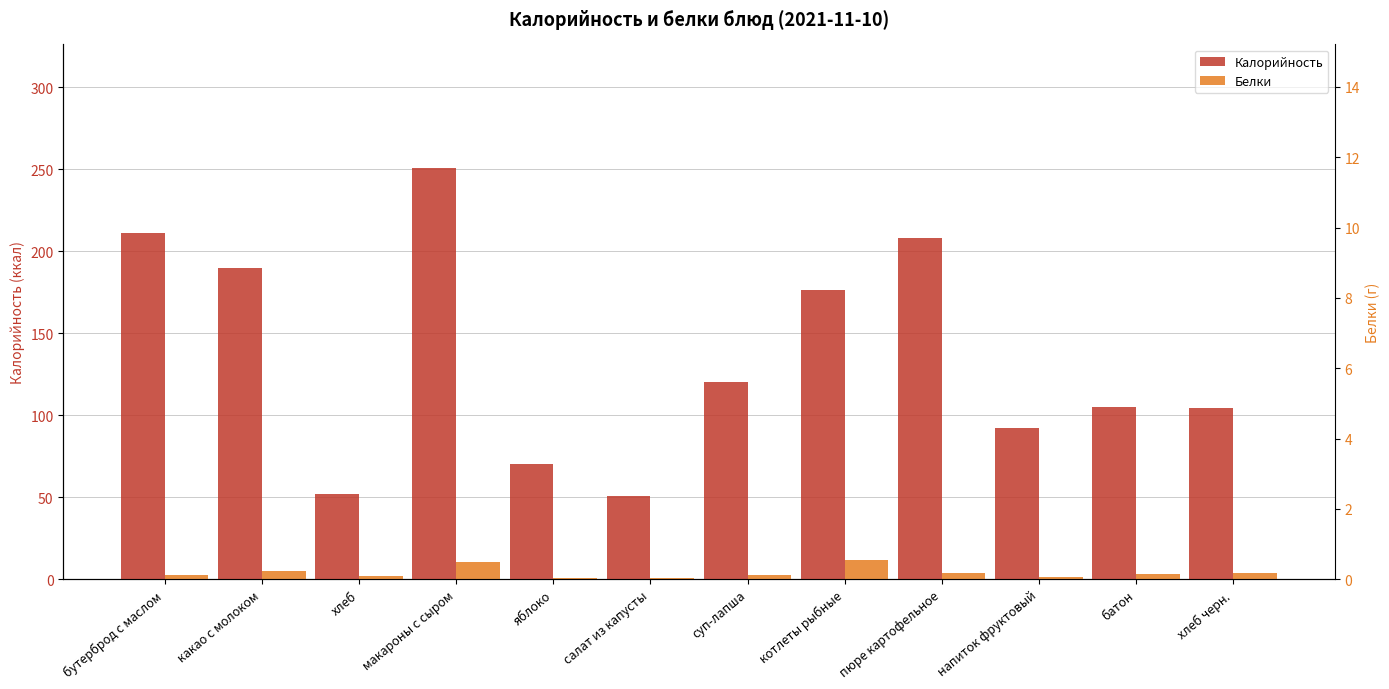

What are all the series names shown in the legend?

Калорийность, Белки